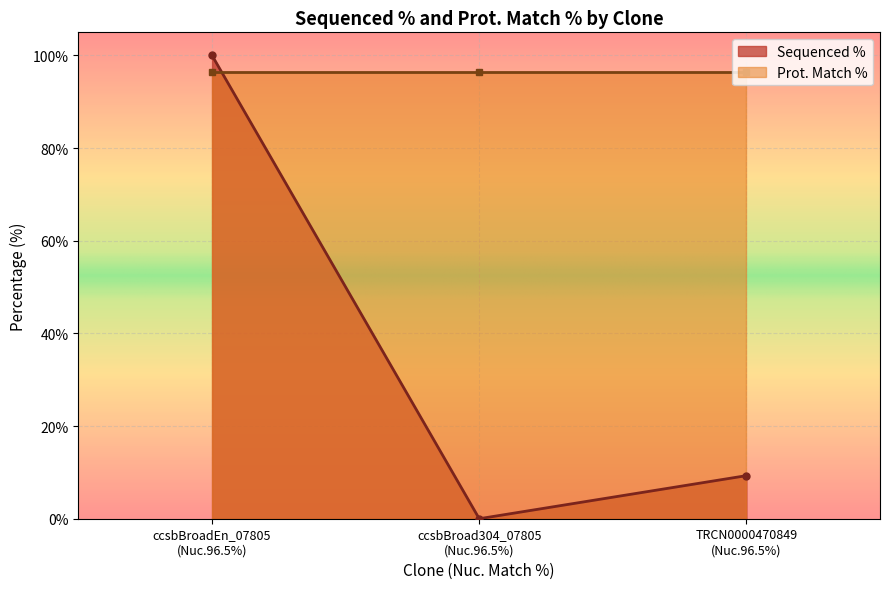

Between ccsbBroad304_07805 (Nuc.96.5%) and ccsbBroadEn_07805 (Nuc.96.5%), which is larger?

ccsbBroadEn_07805 (Nuc.96.5%)